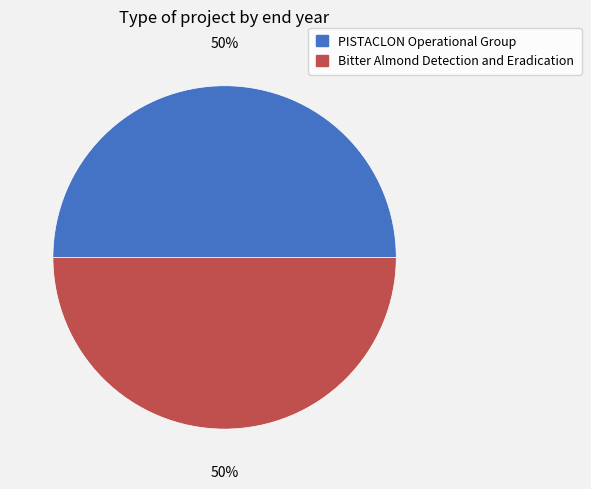

Approximately how many times larger is the value at Bitter Almond Detection and Eradication compared to PISTACLON Operational Group?

1.0